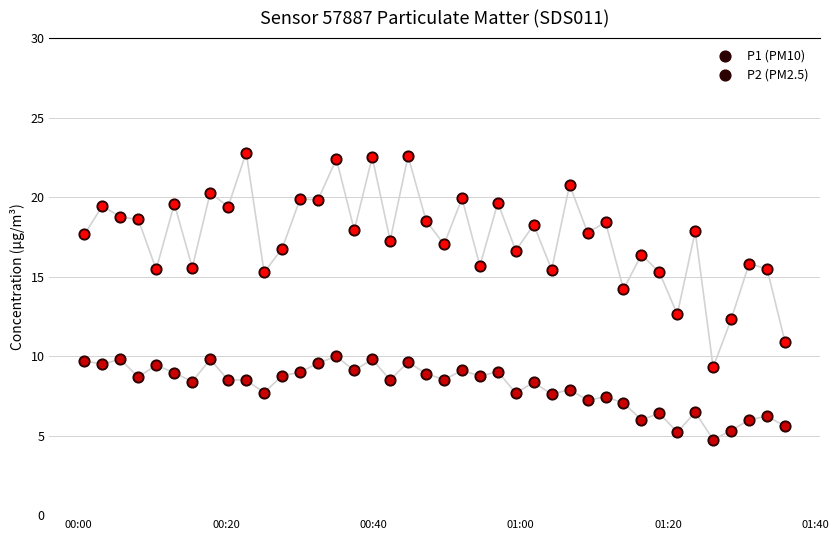

Which series has the largest total across all categories?

P1 (PM10)